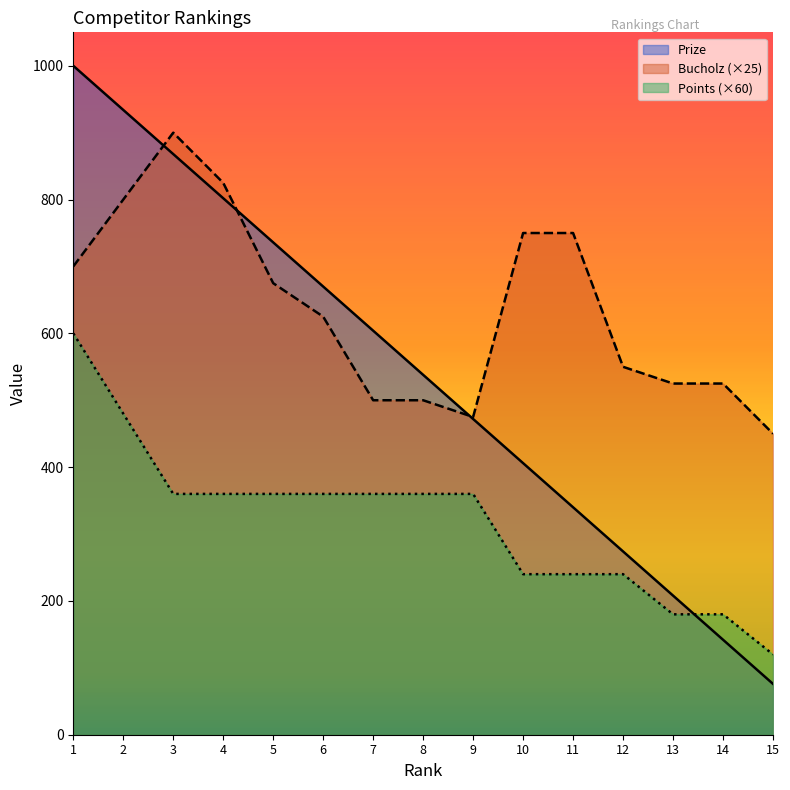

List the series in order of their overall mean, highest first.

Bucholz (×25), Prize, Points (×60)